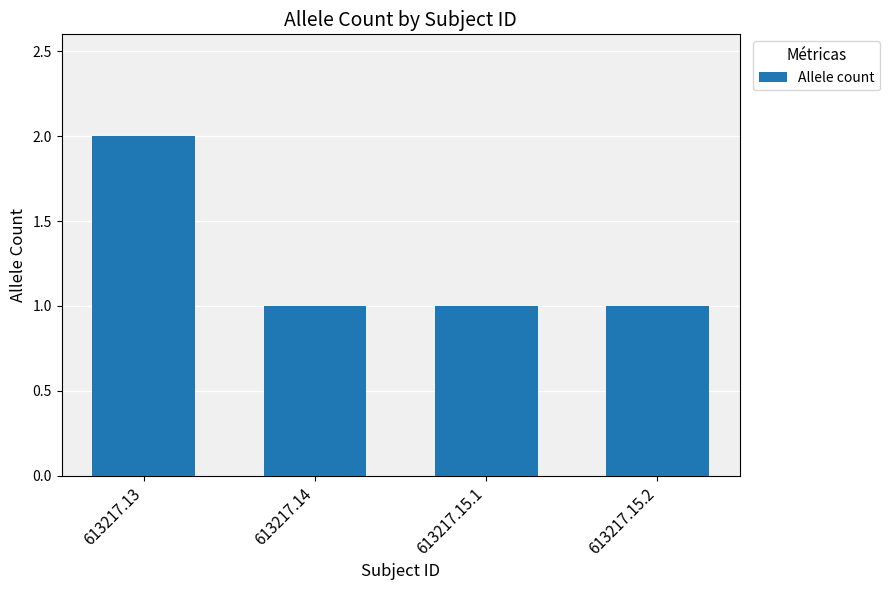

What is the smallest value displayed?

1